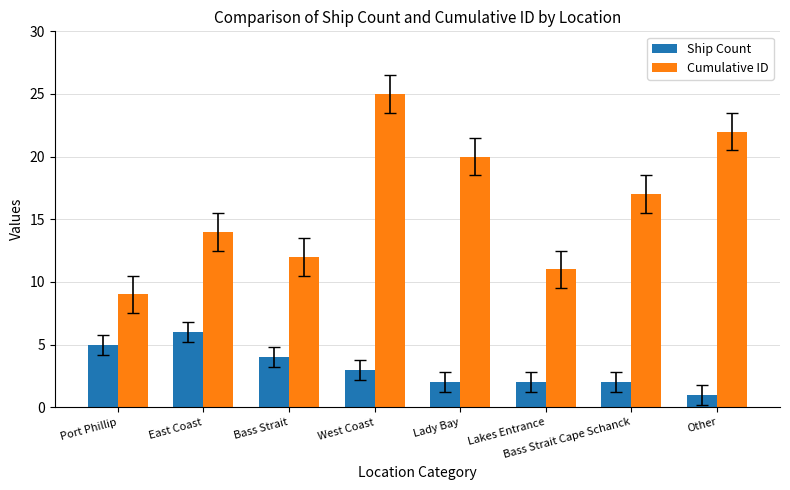

Reading left to right, extract all data points from this chart.

Ship Count: Port Phillip=5	East Coast=6	Bass Strait=4	West Coast=3	Lady Bay=2	Lakes Entrance=2	Bass Strait Cape Schanck=2	Other=1
Cumulative ID: Port Phillip=9	East Coast=14	Bass Strait=12	West Coast=25	Lady Bay=20	Lakes Entrance=11	Bass Strait Cape Schanck=17	Other=22